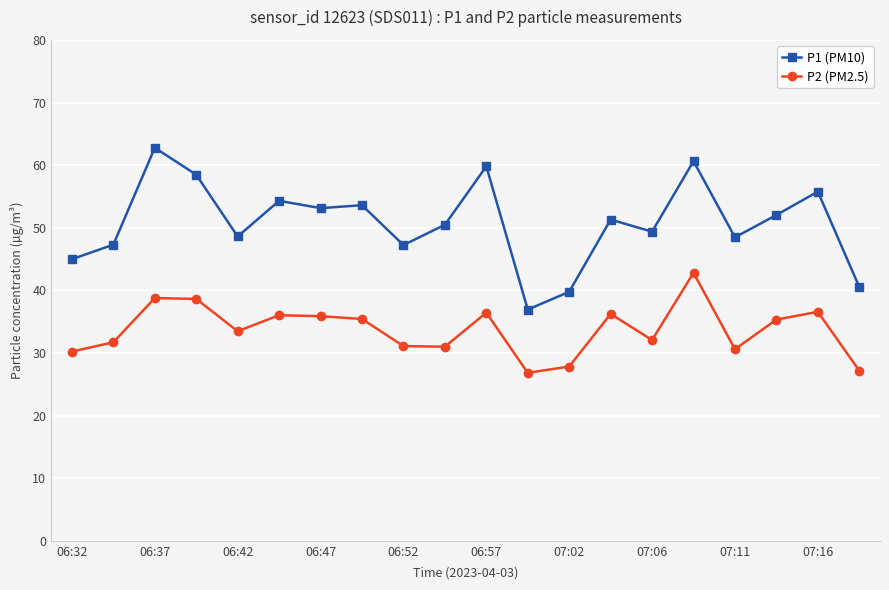

What is the value of the P2 (PM2.5) point at the 10th from the left?

31.0